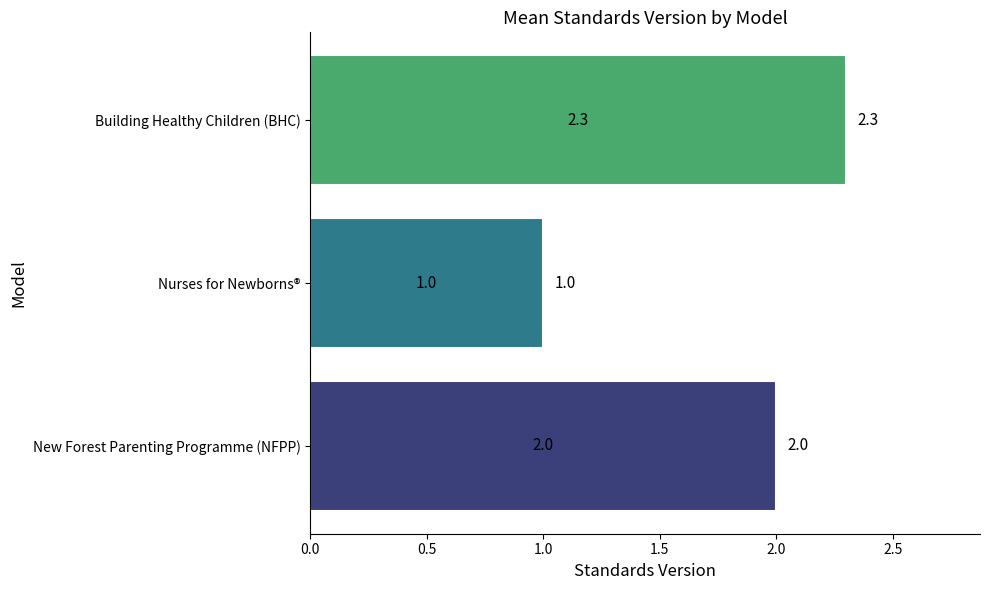

Rank the categories by value from highest to lowest.

Building Healthy Children (BHC), New Forest Parenting Programme (NFPP), Nurses for Newborns®